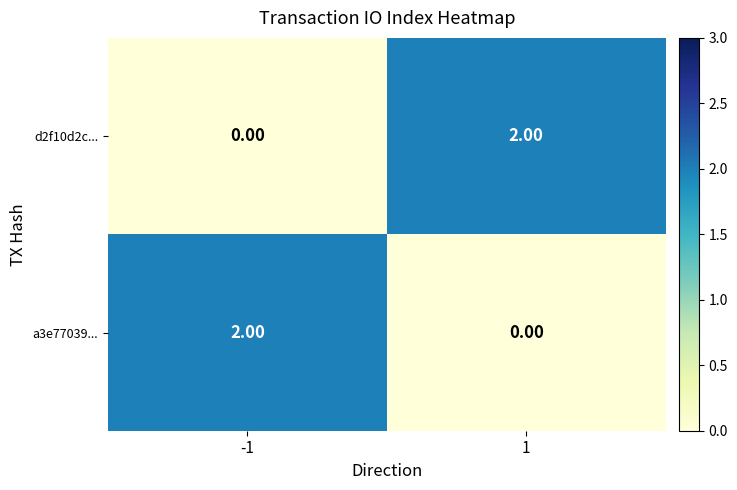

Rank the series at 1 from lowest to highest value.

a3e77039..., d2f10d2c...